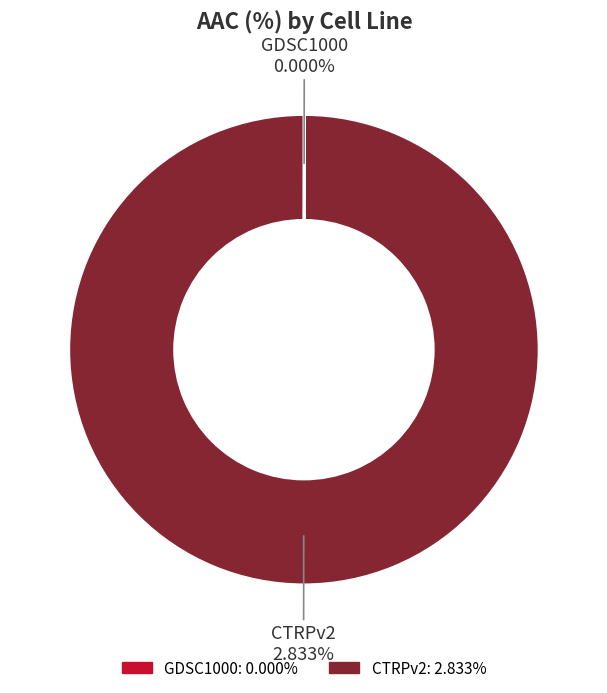

Rank the categories by value from highest to lowest.

CTRPv2, GDSC1000